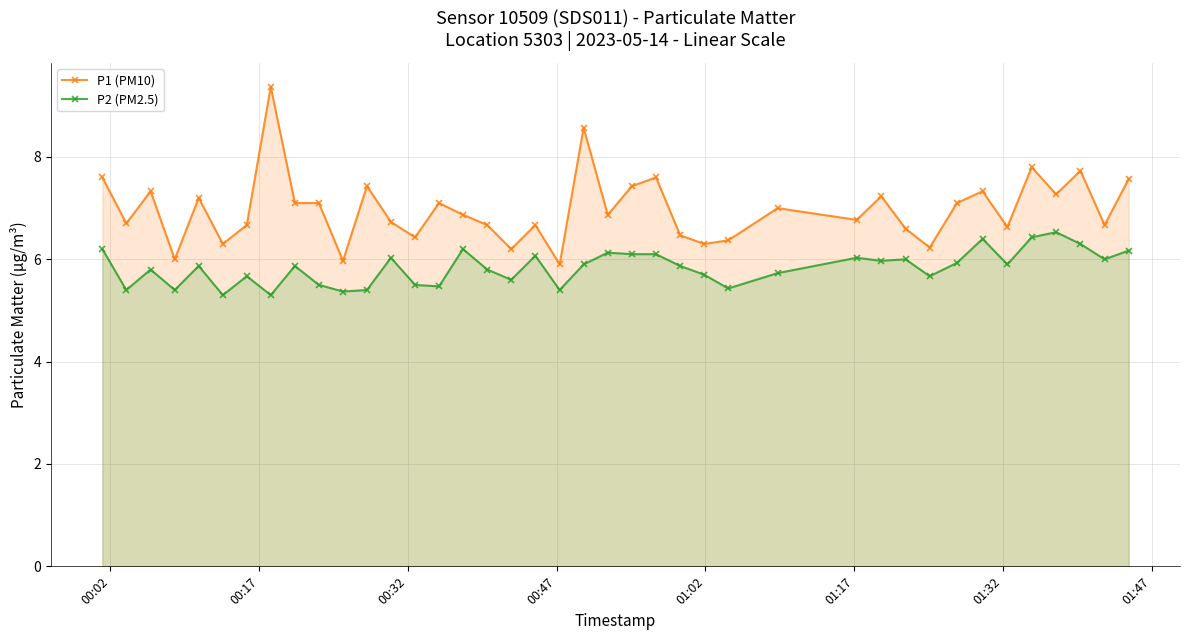

True or false: P1 (PM10) has more than 1 points higher than both neighbors.

True